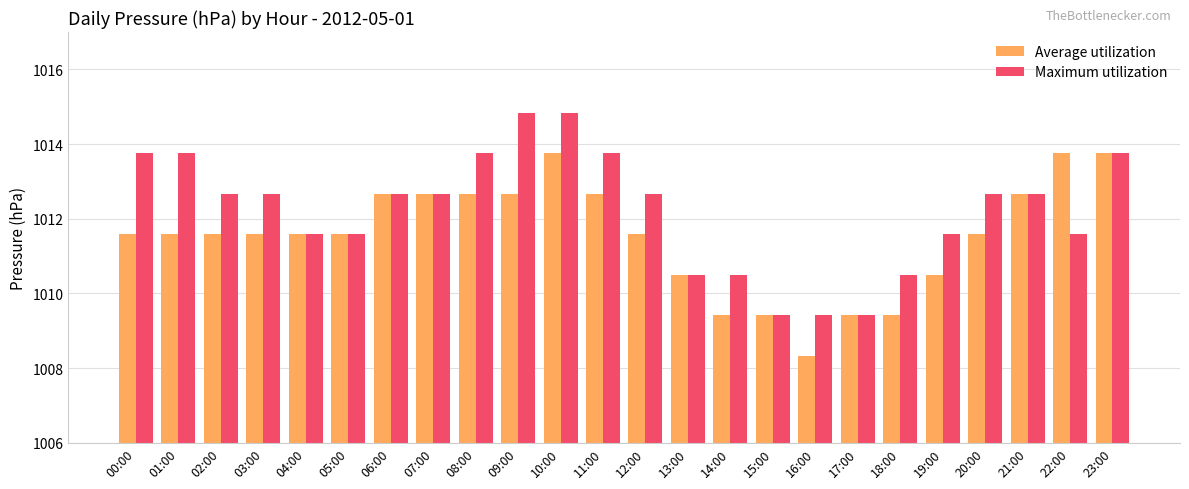

The Maximum utilization series shows 1010.5 at 14:00. True or false?

True